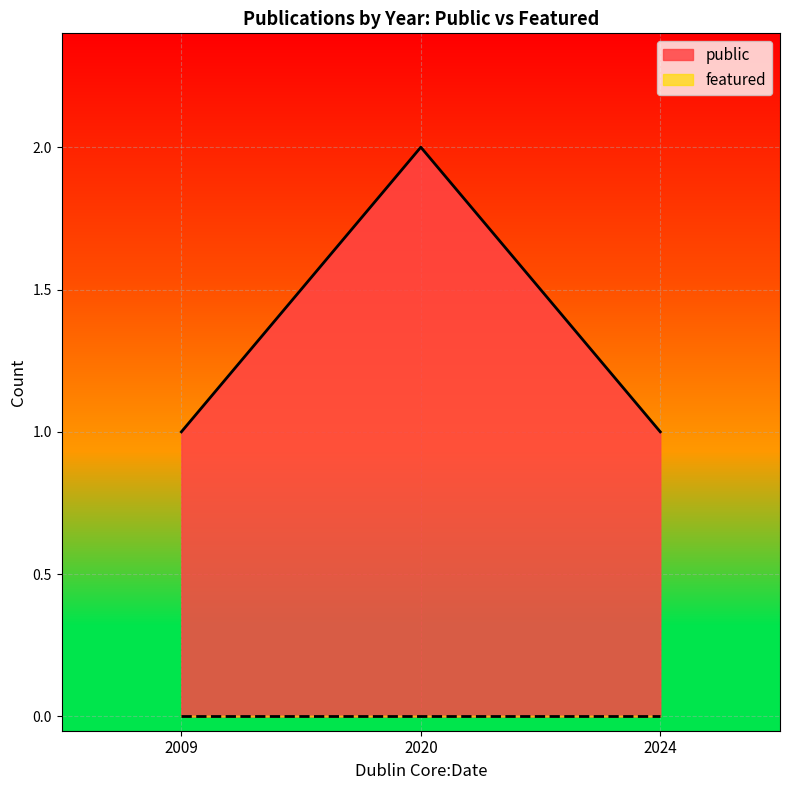

Which series has the largest range (max minus min)?

public